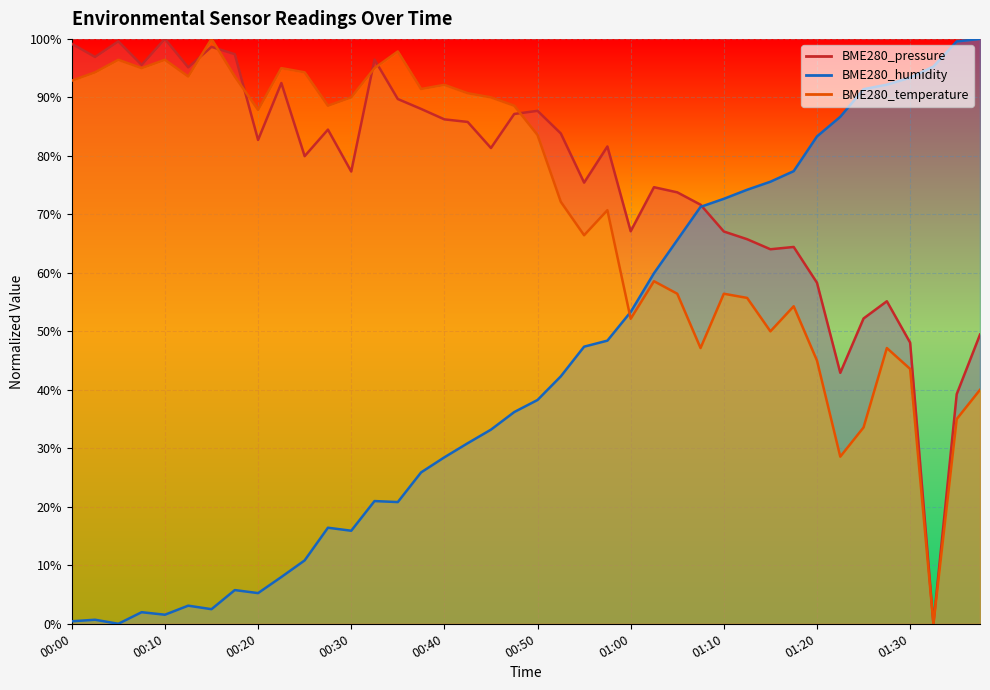

True or false: BME280_humidity has a value of 74.2 at 01:12.

True